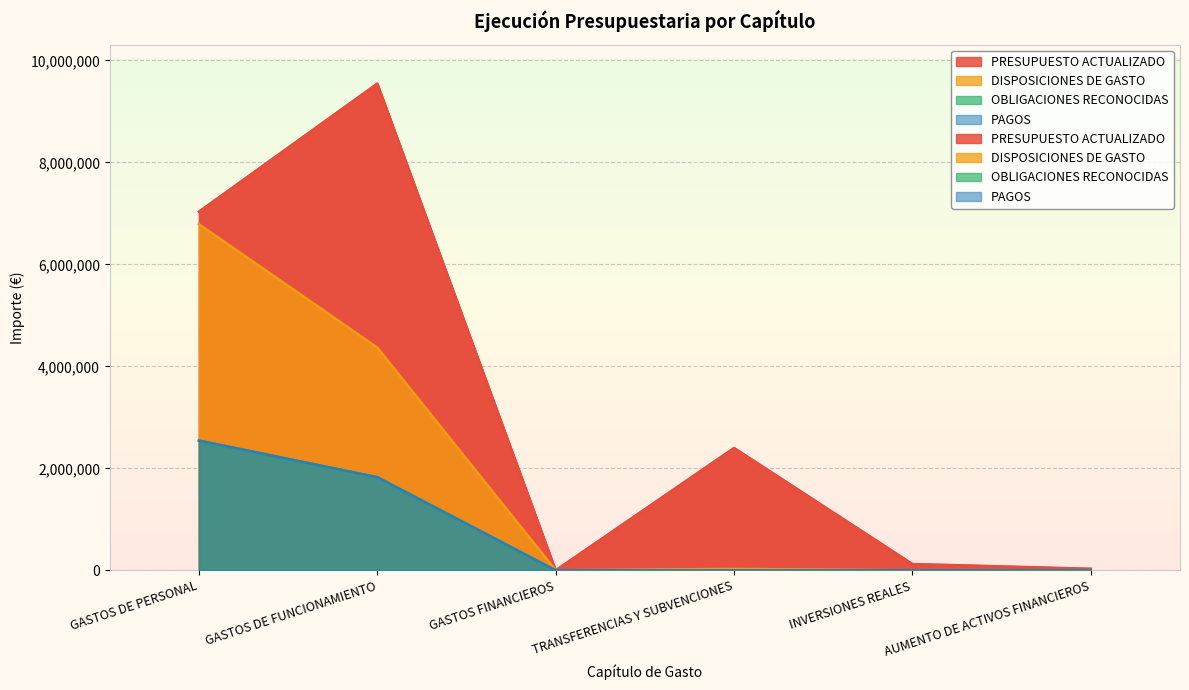

True or false: DISPOSICIONES DE GASTO and PRESUPUESTO ACTUALIZADO cross at least once.

False